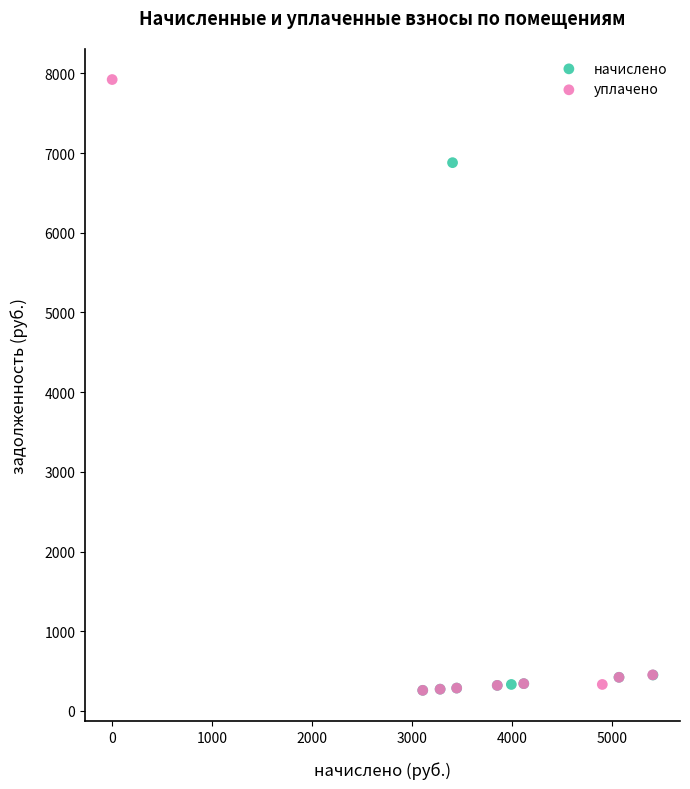

Which series reaches the maximum Y coordinate?

уплачено